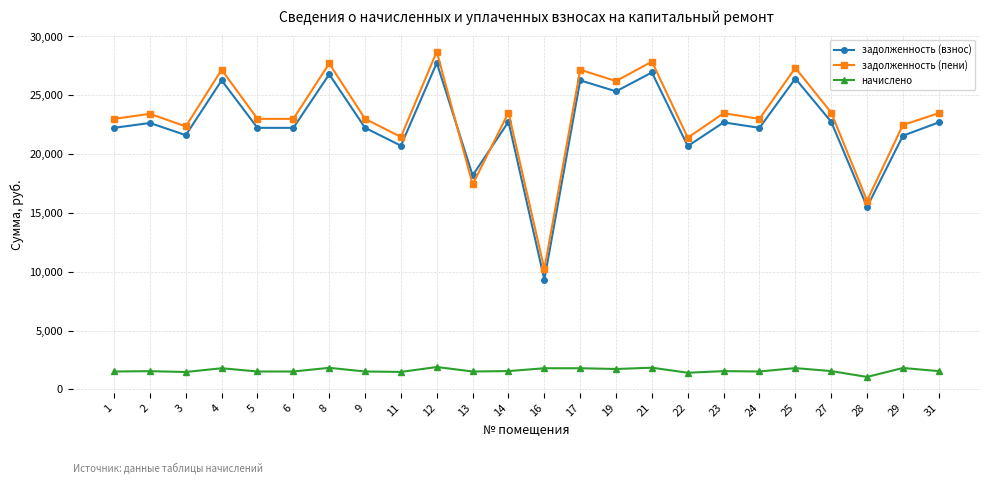

True or false: начислено has a value of 2597.5 at 13.

False